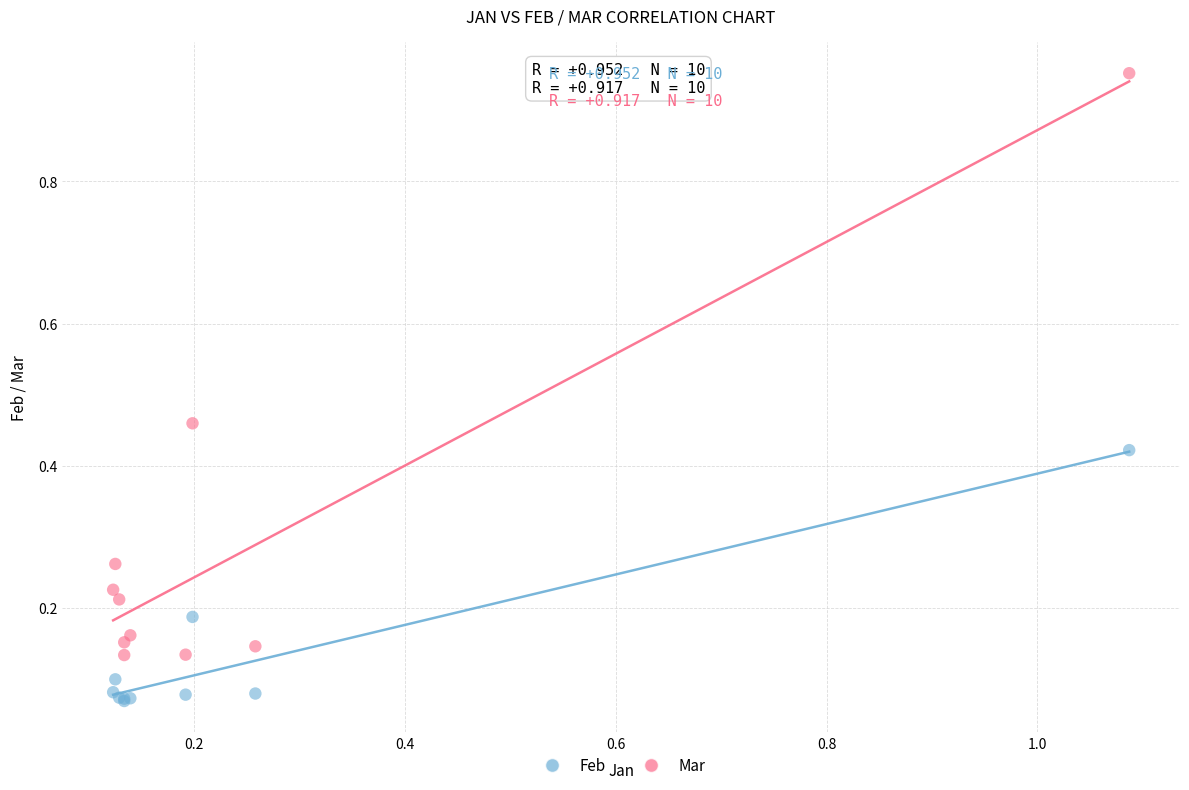

Which series has the largest Y range (max minus min)?

Mar